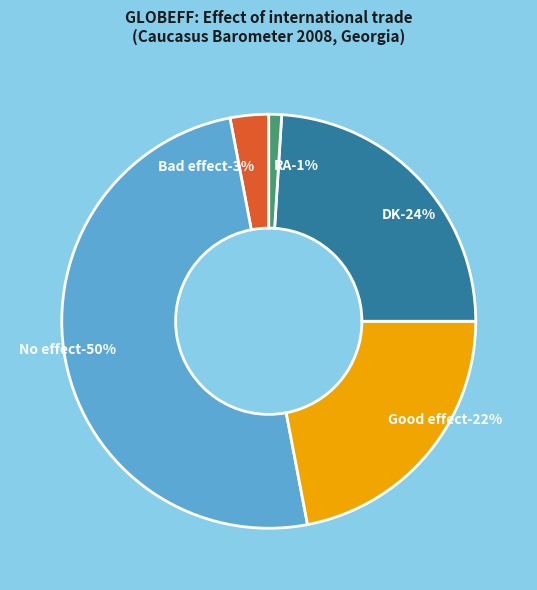

Count the number of slices in the pie.

5